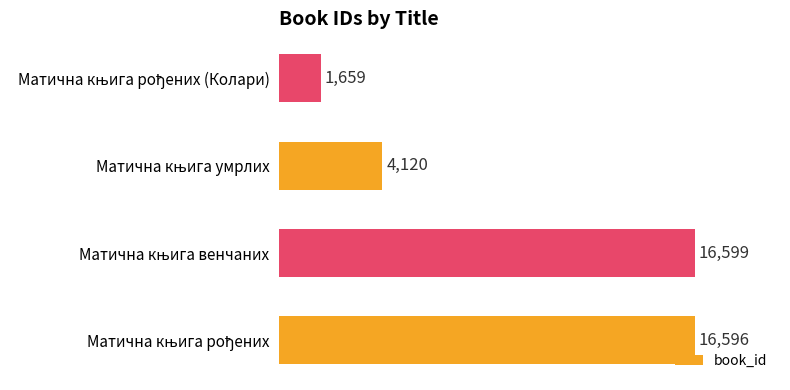

How many distinct data groups are displayed?

1